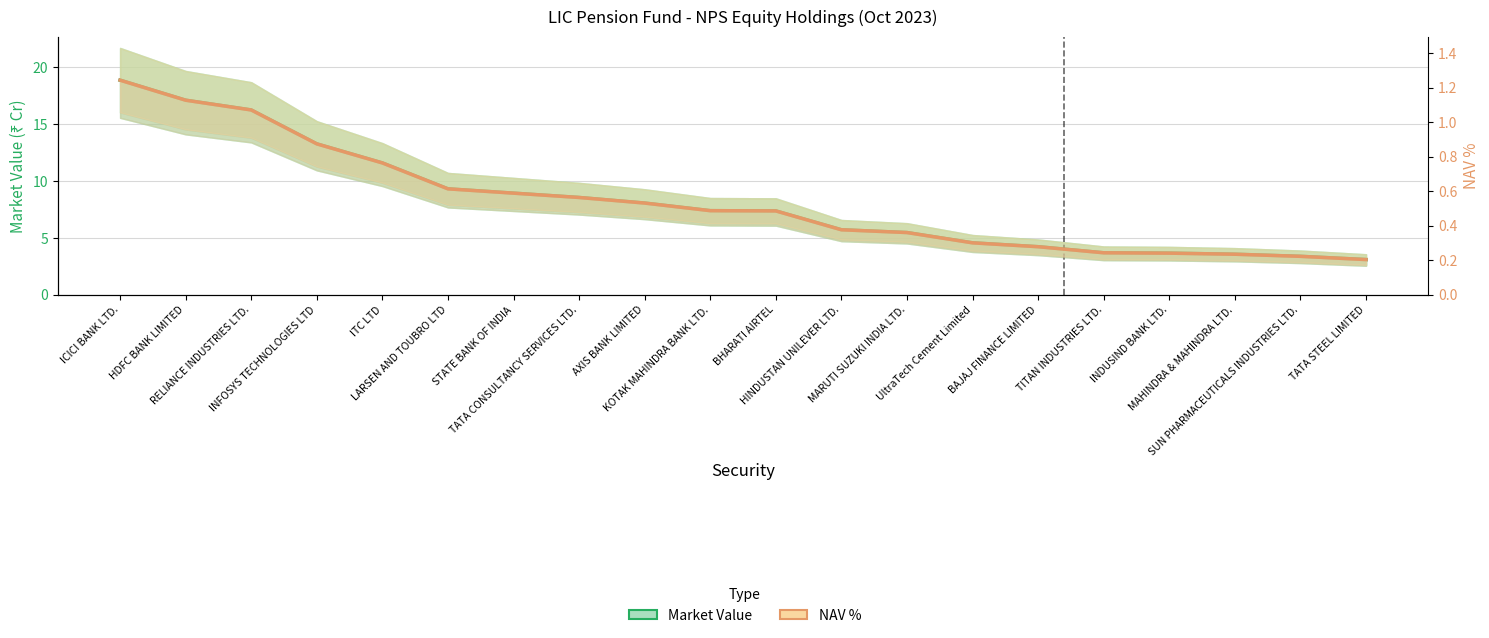

The value of NAV % at RELIANCE INDUSTRIES LTD. is 1.1. True or false?

True